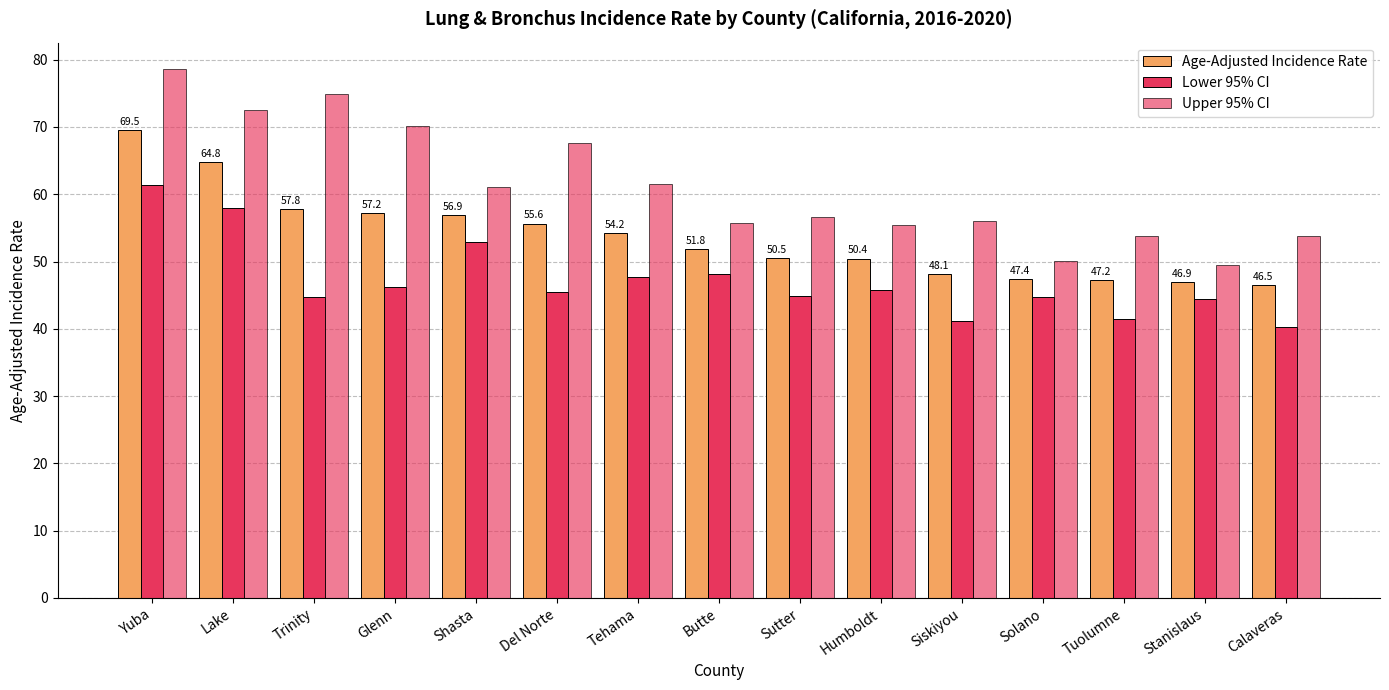

What position from the left is Siskiyou?

11